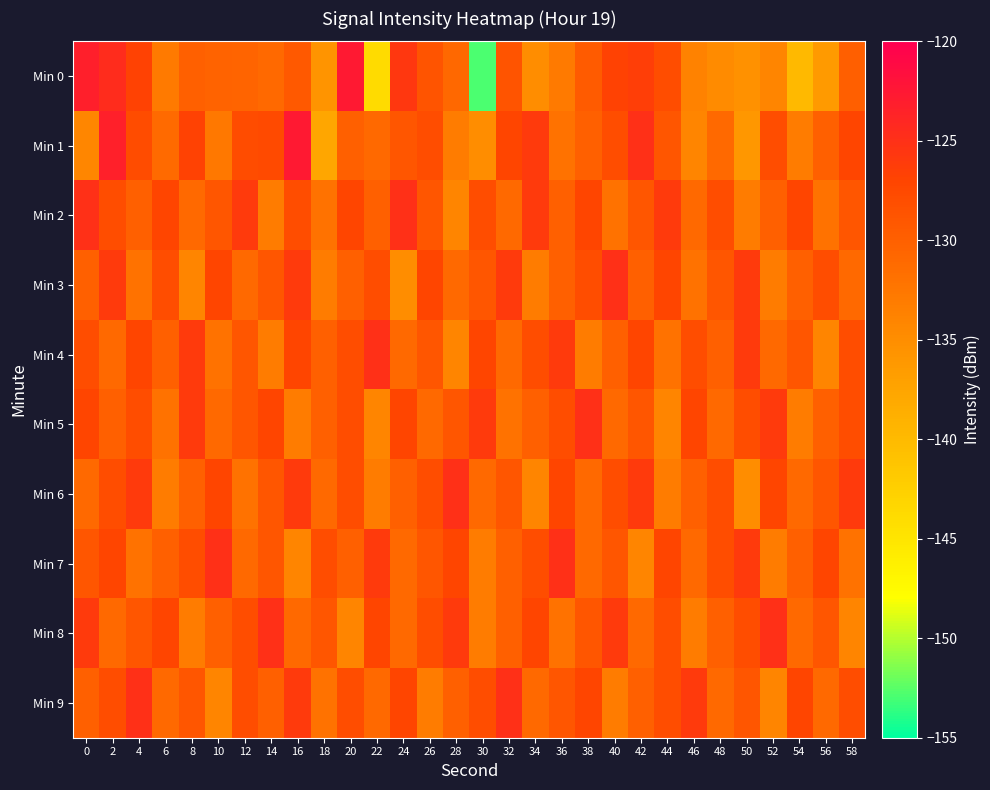

Rank the series at 30 from lowest to highest value.

Min 0, Min 1, Min 7, Min 8, Min 6, Min 3, Min 2, Min 9, Min 4, Min 5